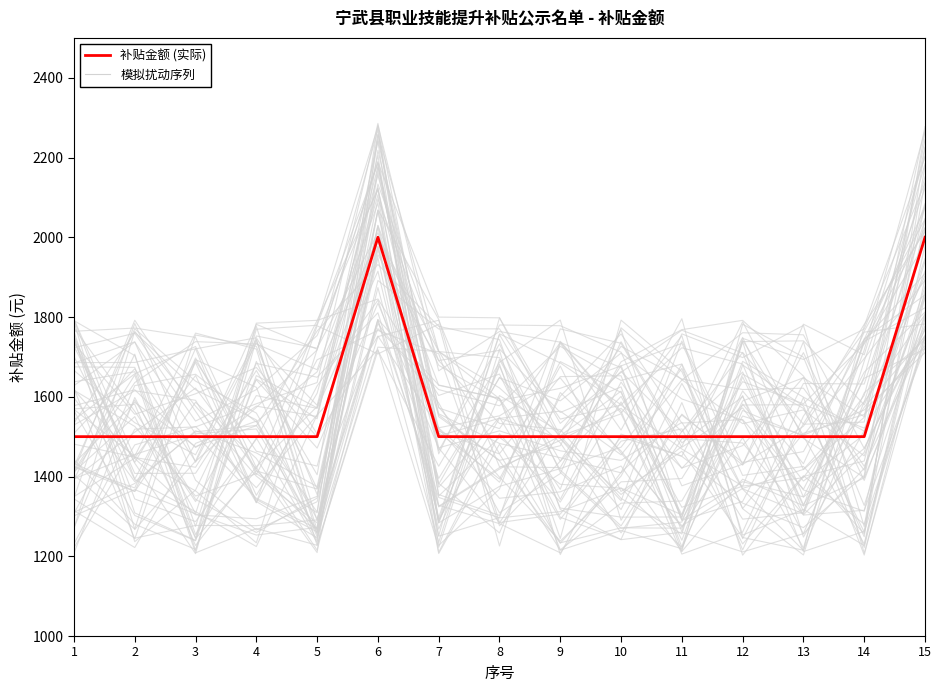

Rank the categories by value from lowest to highest.

1, 2, 3, 4, 5, 7, 8, 9, 10, 11, 12, 13, 14, 6, 15